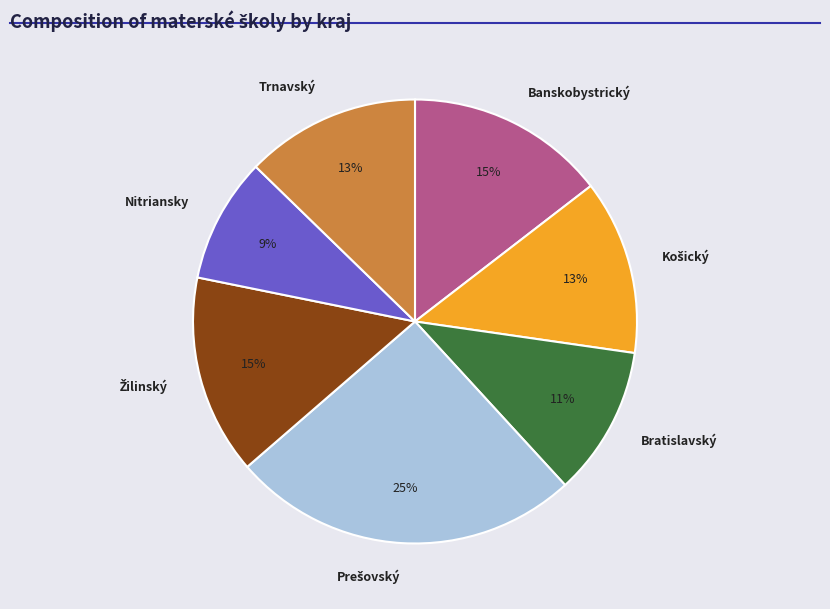

Do Banskobystrický and Nitriansky together represent more than half of the pie?

No